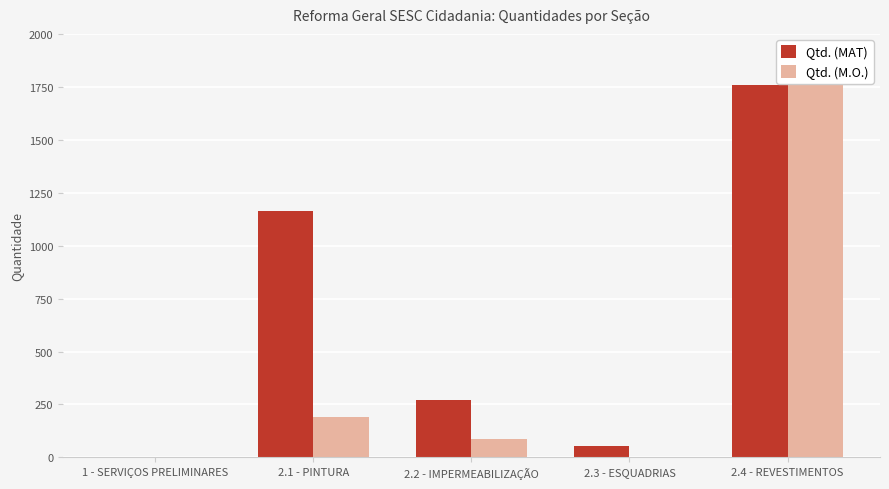

How many data points does each series have?

5